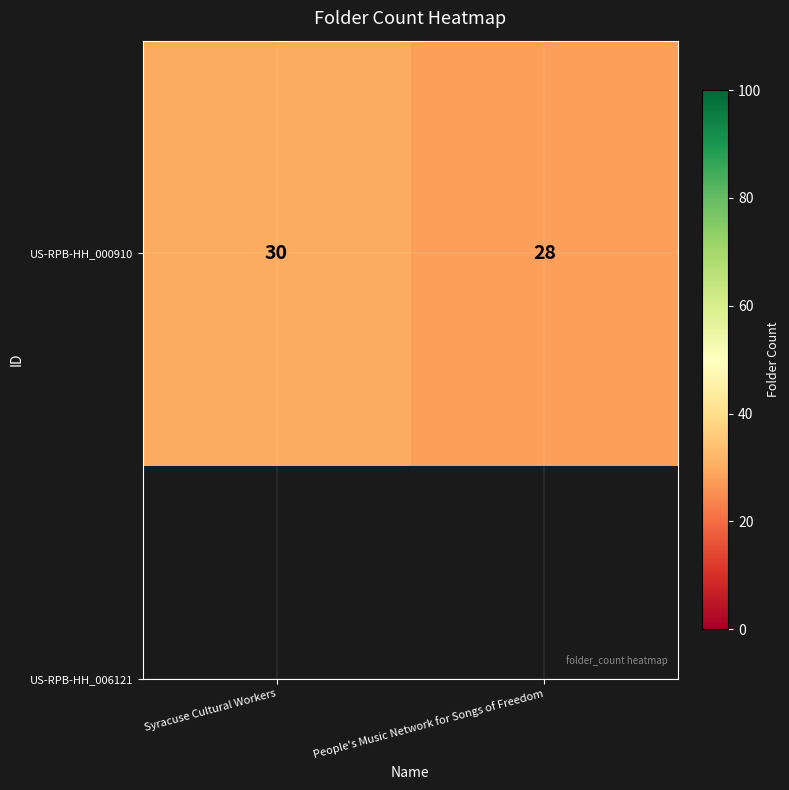

Is it true that the value at People's Music Network for Songs of Freedom is 46?

False